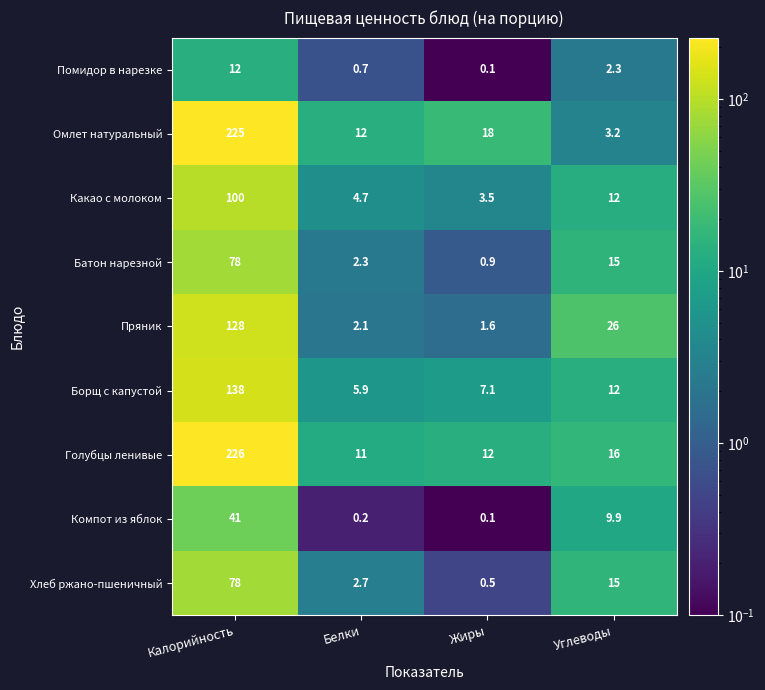

Which category has the highest value across all series?

Калорийность